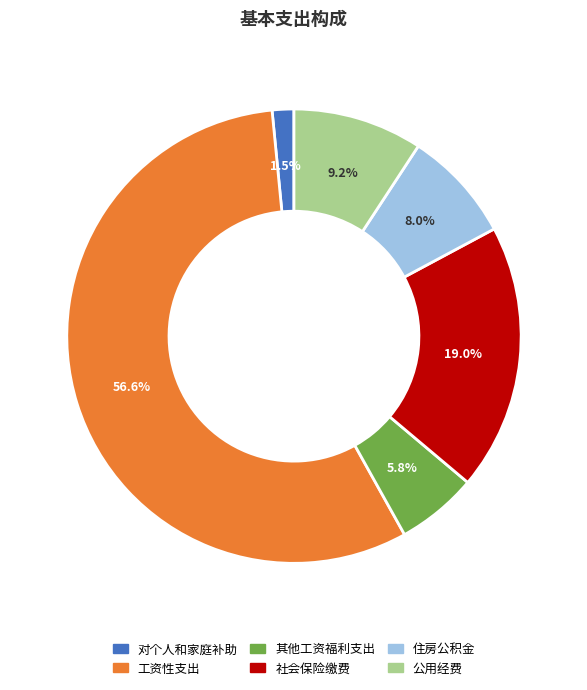

Which has a higher value, 工资性支出 or 公用经费?

工资性支出